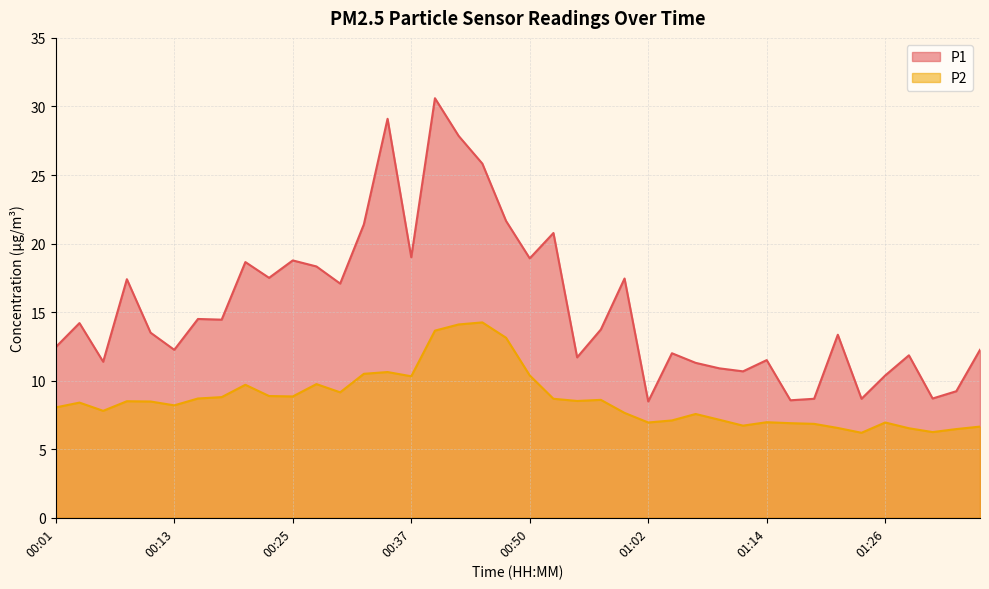

What are all the series names shown in the legend?

P1, P2